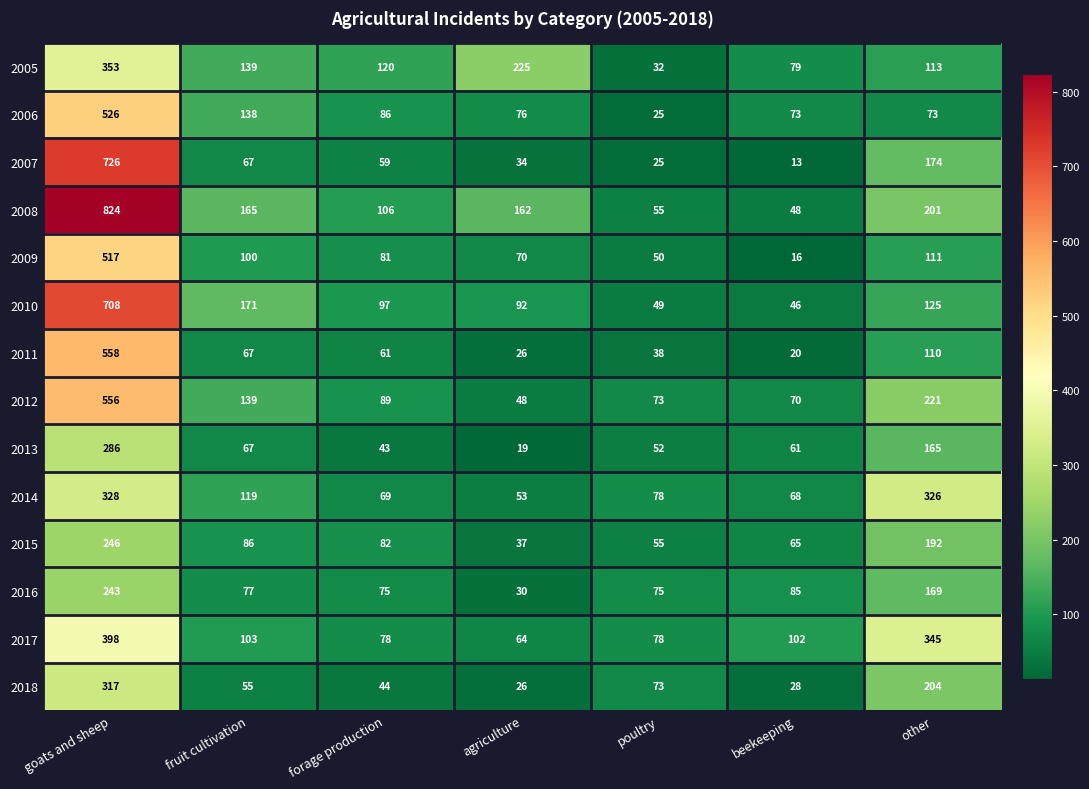

Between fruit cultivation and beekeeping, which series saw the biggest shift?

2010